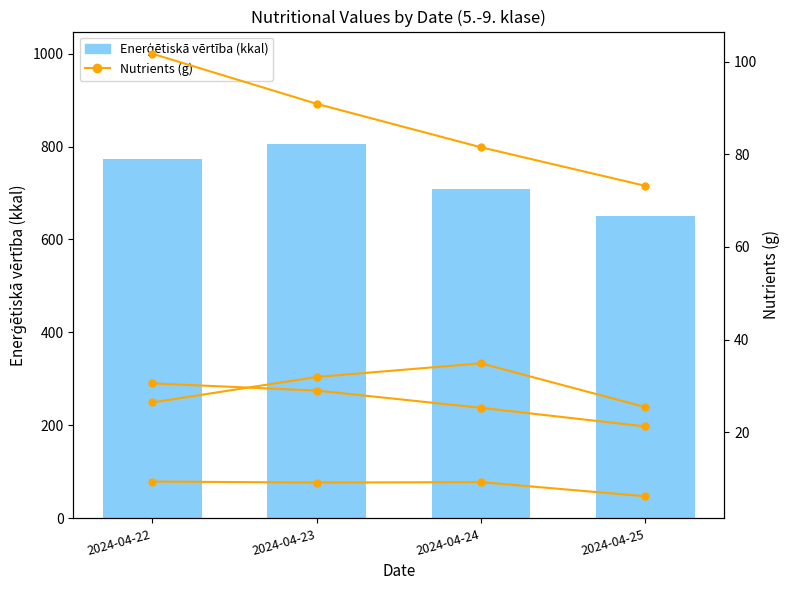

What is the highest value of the Enerģētiskā vērtība (kkal) series?

805.6